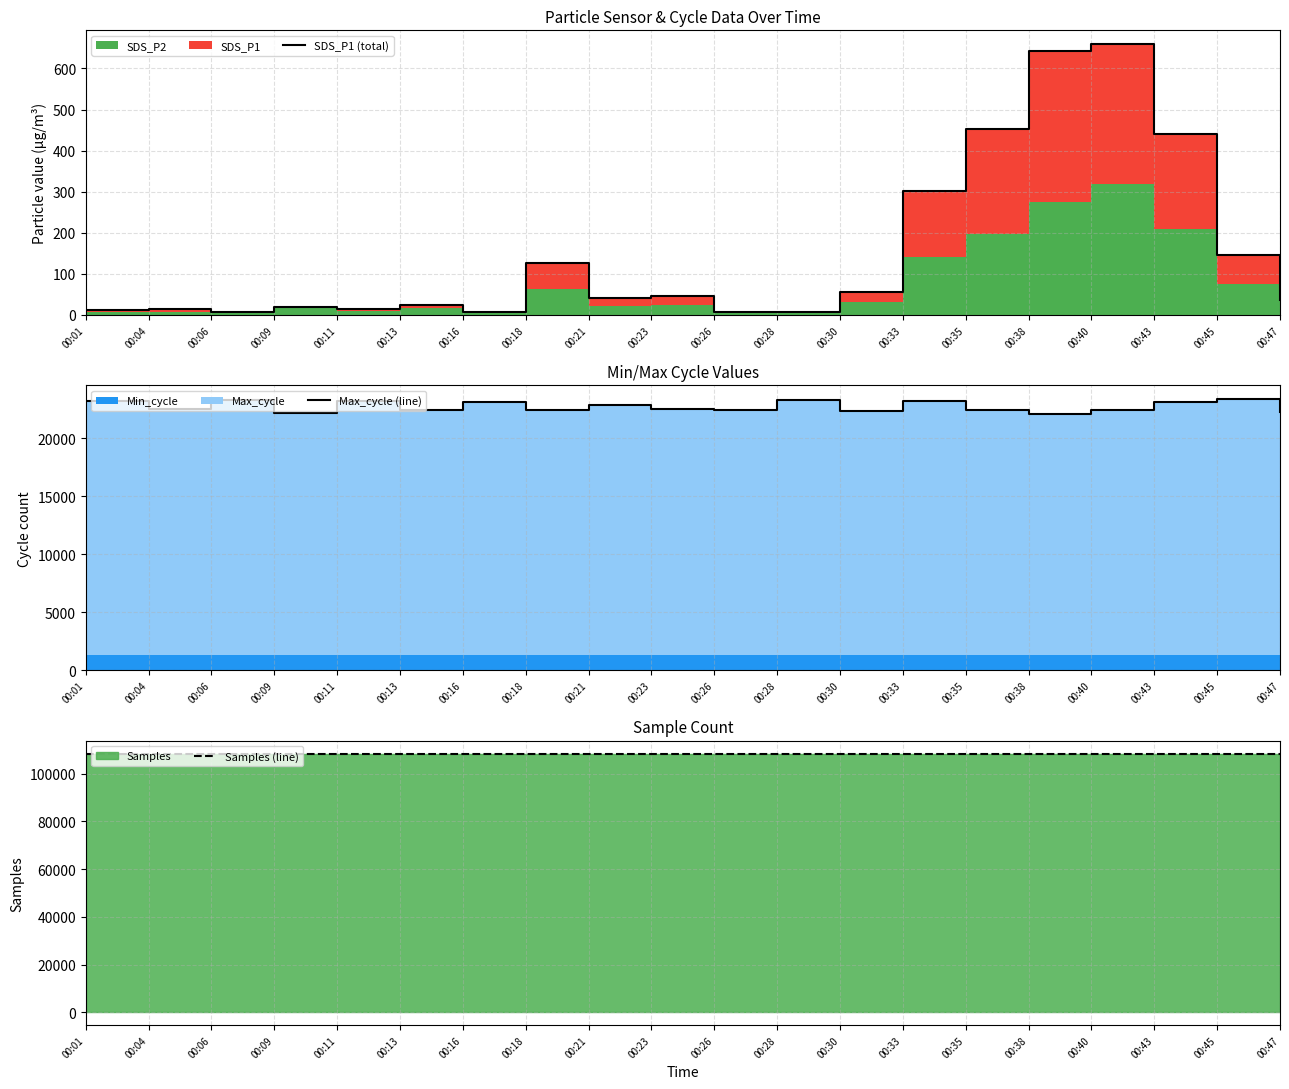

In Samples (line), how many points are higher than both neighbors (excluding endpoints)?

7